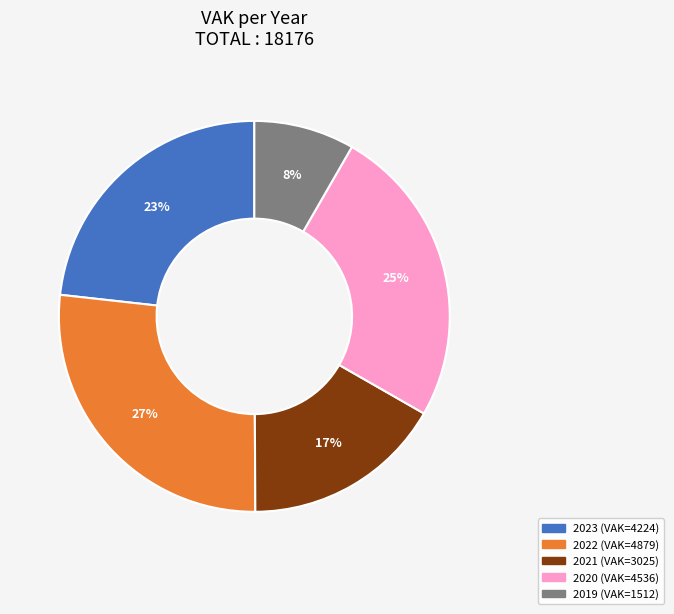

Is there any slice that represents more than half of the pie?

No